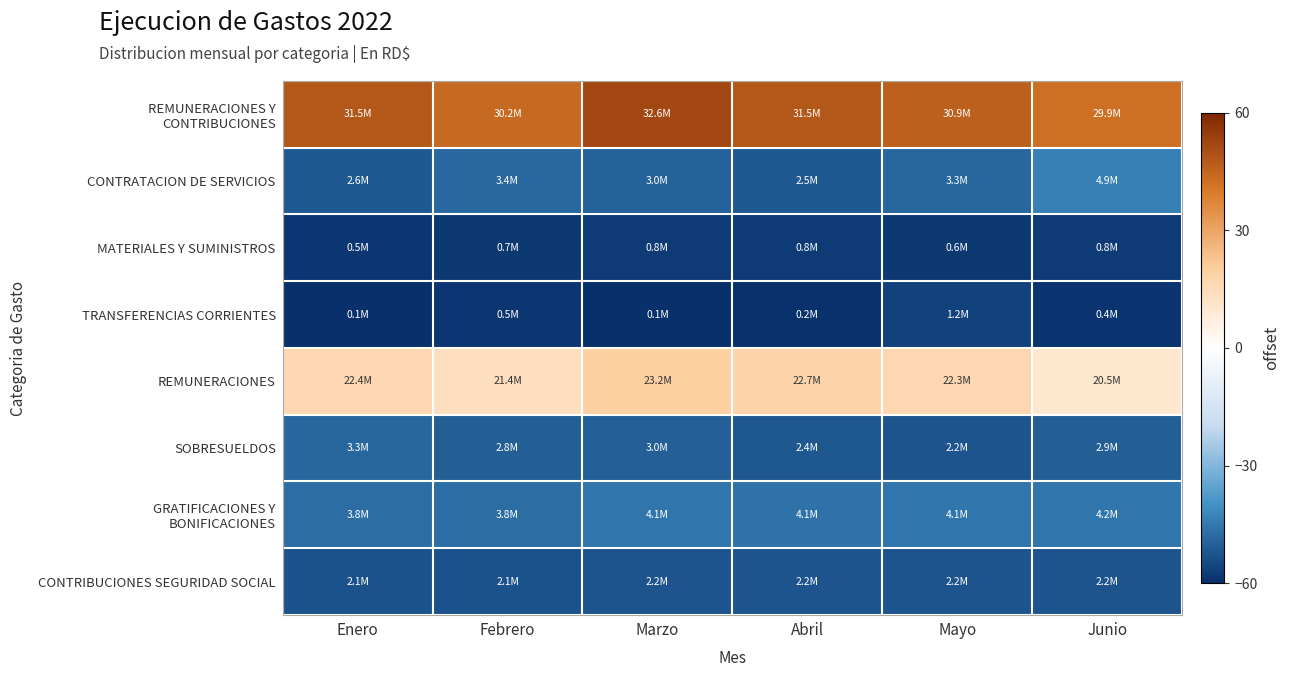

What is the maximum value shown in the chart?

51.8